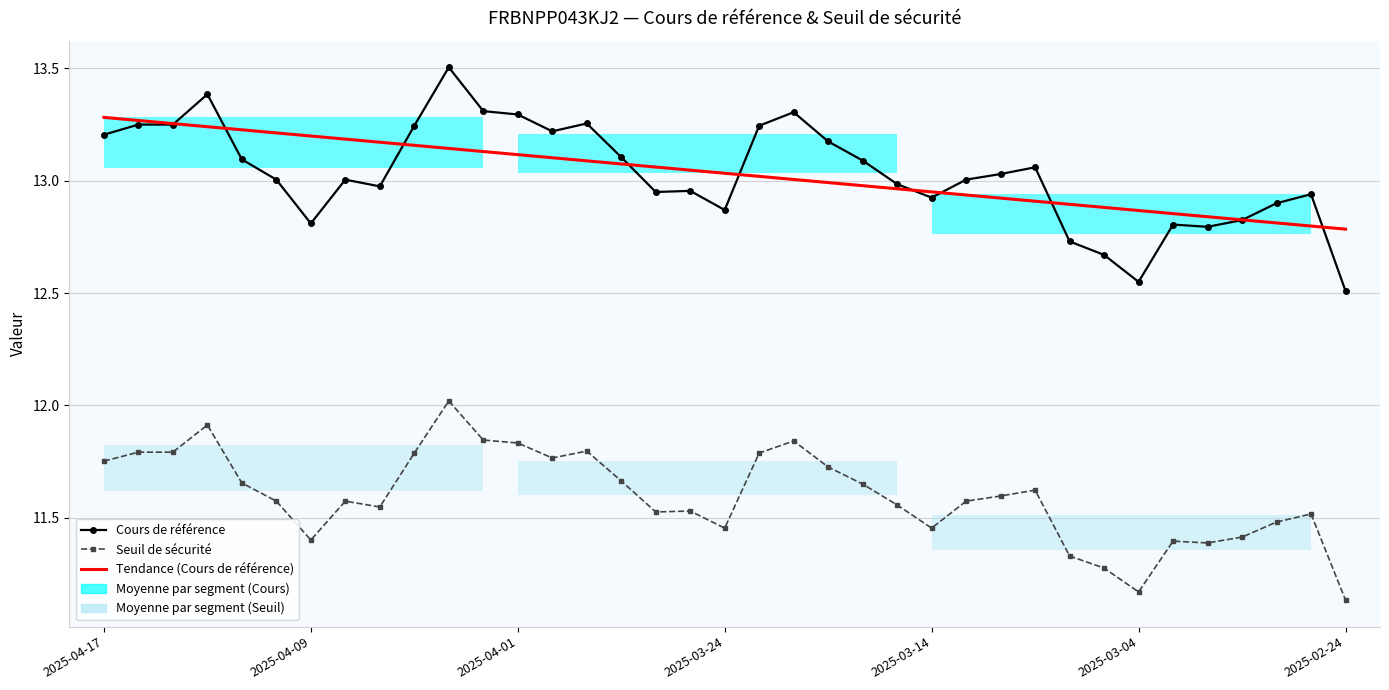

What is the difference between the highest and lowest values at 35?

1.4